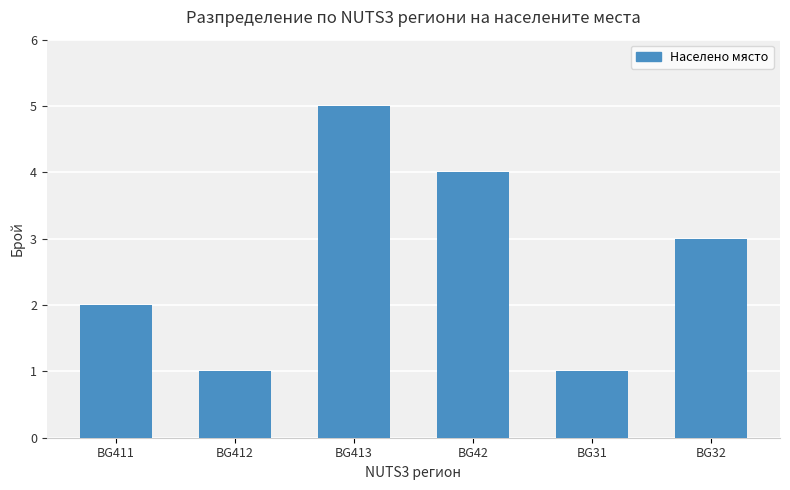

What is the label of the 4th bar from the right?

BG413